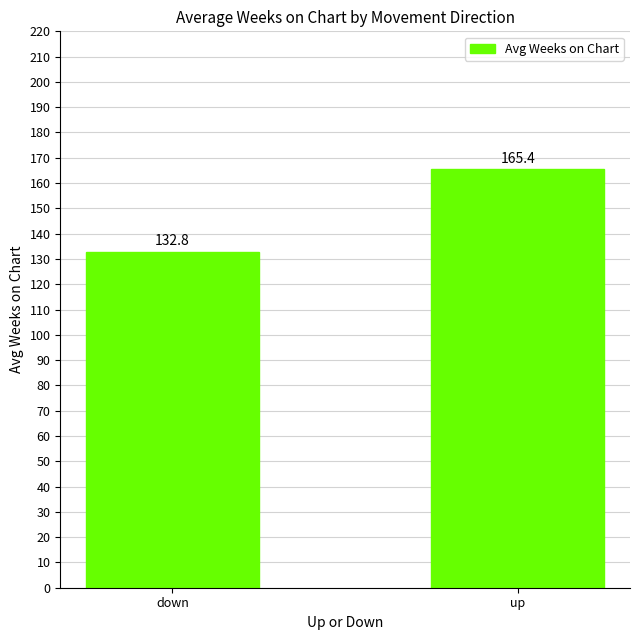

The value at down is 190.5. True or false?

False